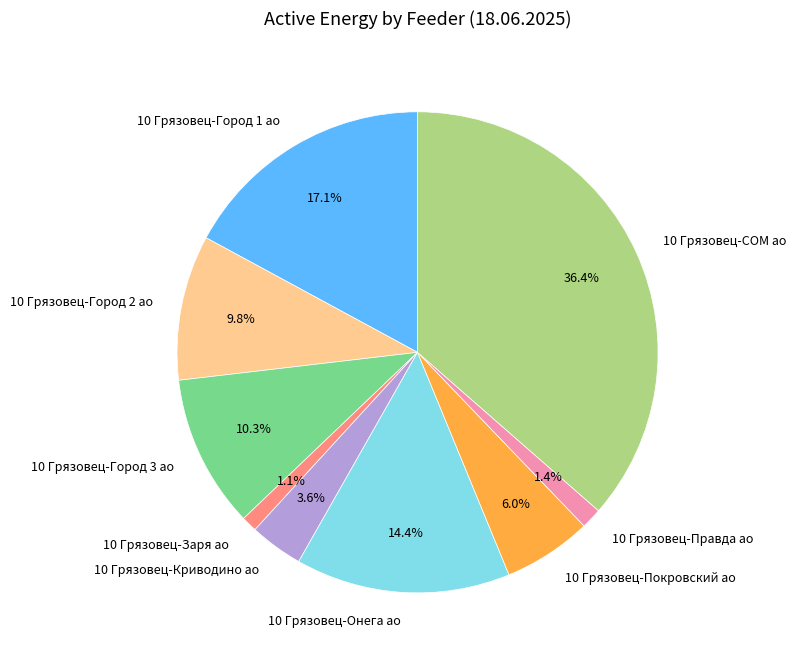

What is the largest slice in the pie chart?

10 Грязовец-СОМ ао